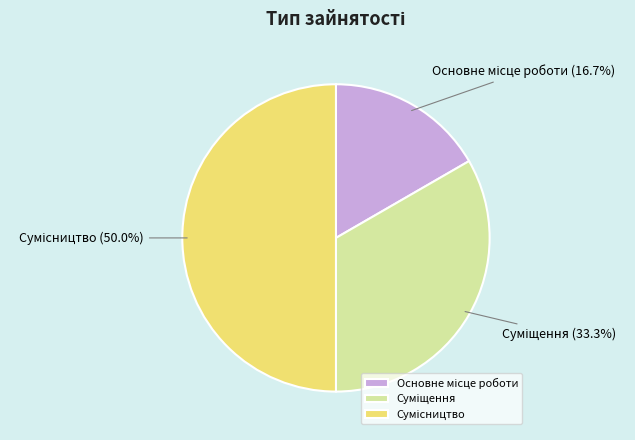

How much of the chart is everything except Сумісництво?

50.0%